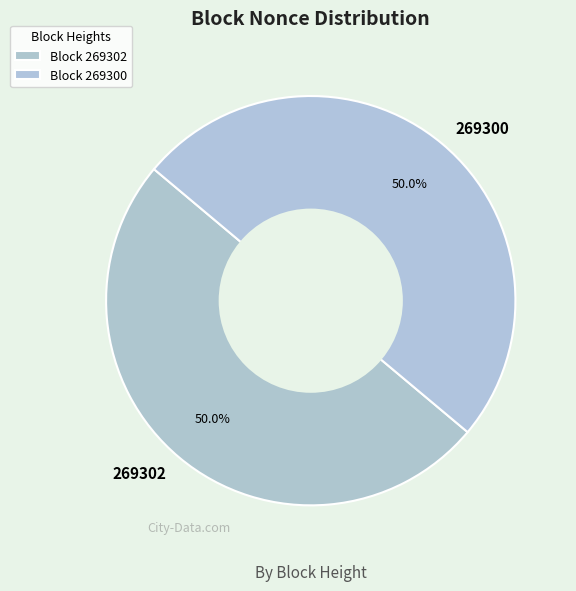

What percentage do 269300 and 269302 together represent?

100.0%